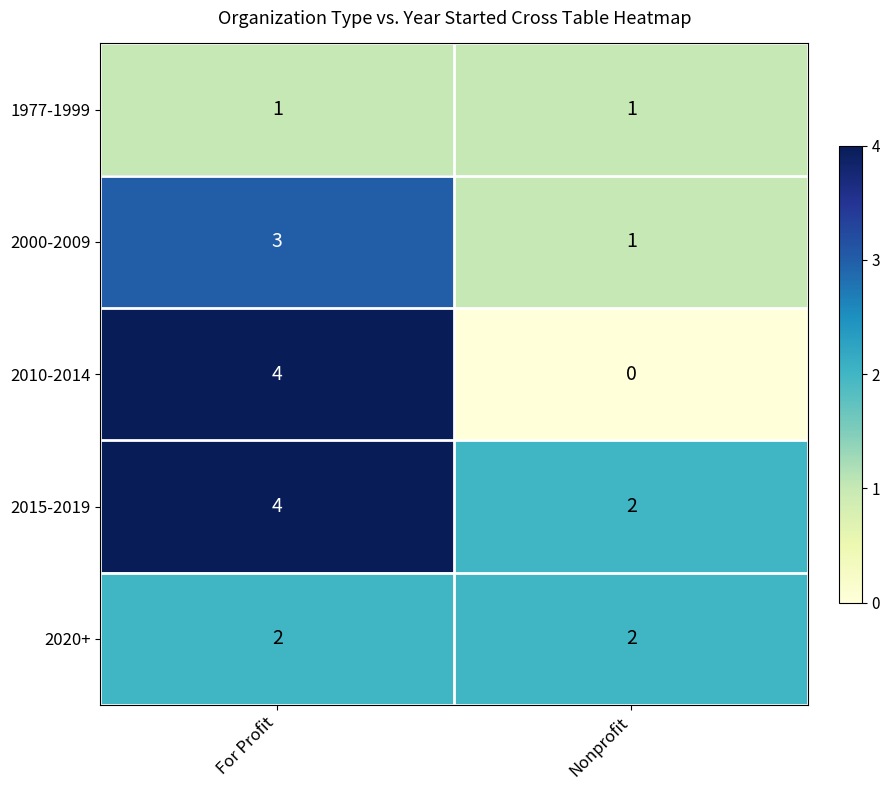

Reading left to right, list all the values displayed in this chart.

1977-1999: For Profit=1	Nonprofit=1
2000-2009: For Profit=3	Nonprofit=1
2010-2014: For Profit=4	Nonprofit=0
2015-2019: For Profit=4	Nonprofit=2
2020+: For Profit=2	Nonprofit=2